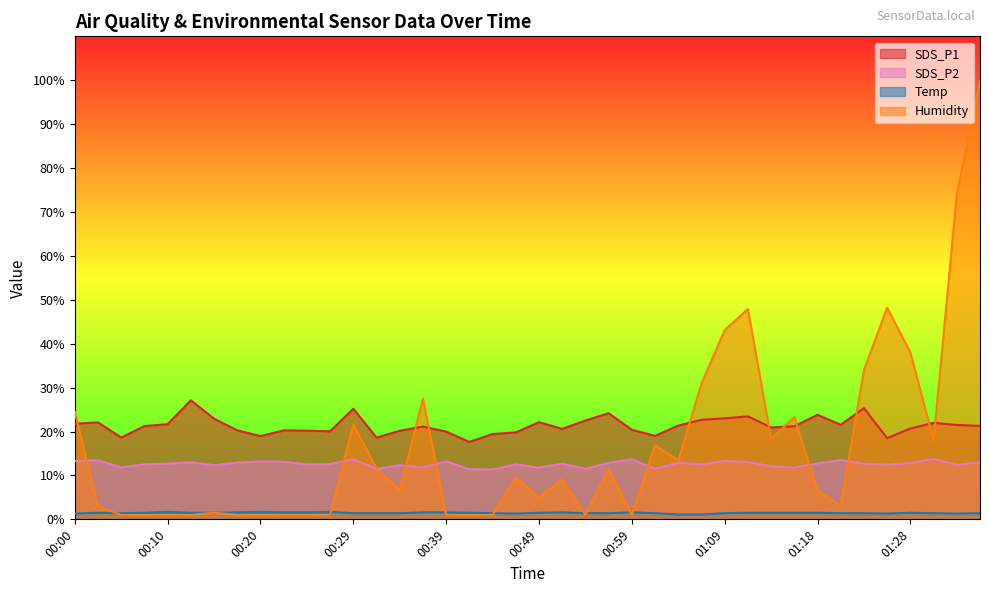

Where is Temp nearest to the value 1?

01:04